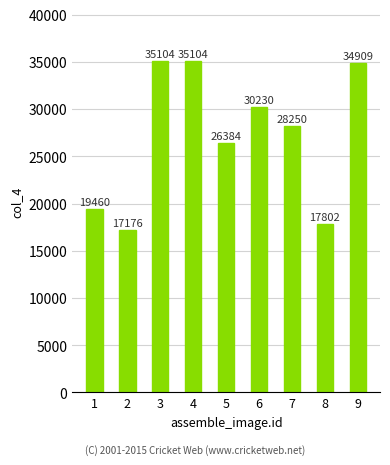

What is the average value?

27158